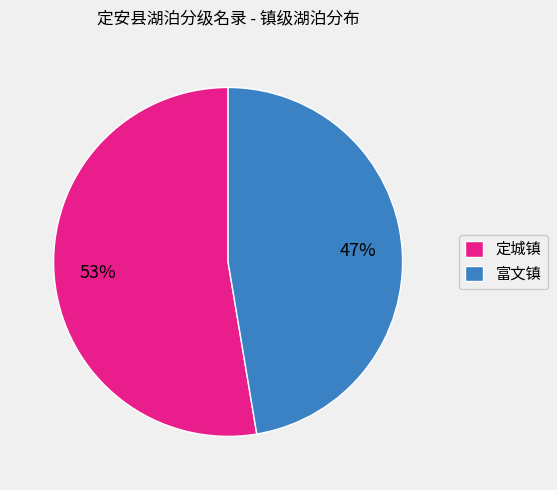

True or false: 定城镇 accounts for 58% of the total.

False